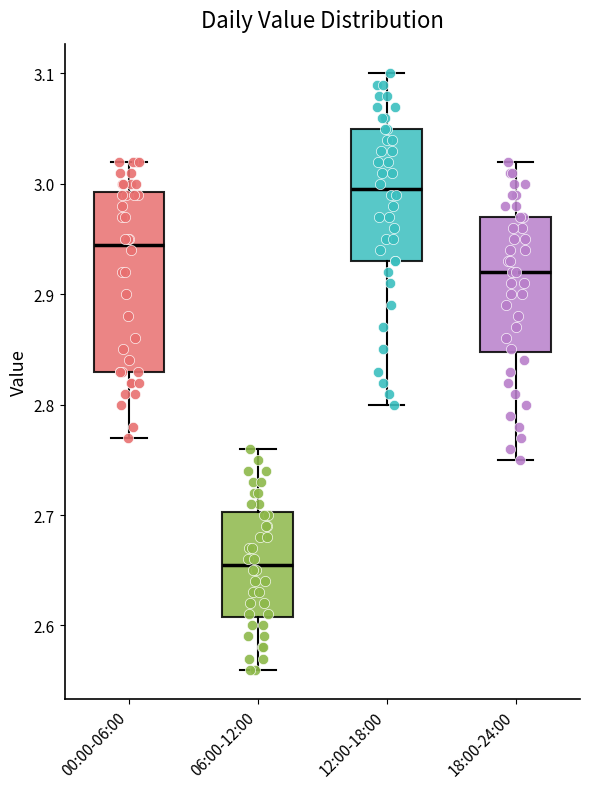

Which box is the tallest, from its lower edge to its upper edge?

00:00-06:00